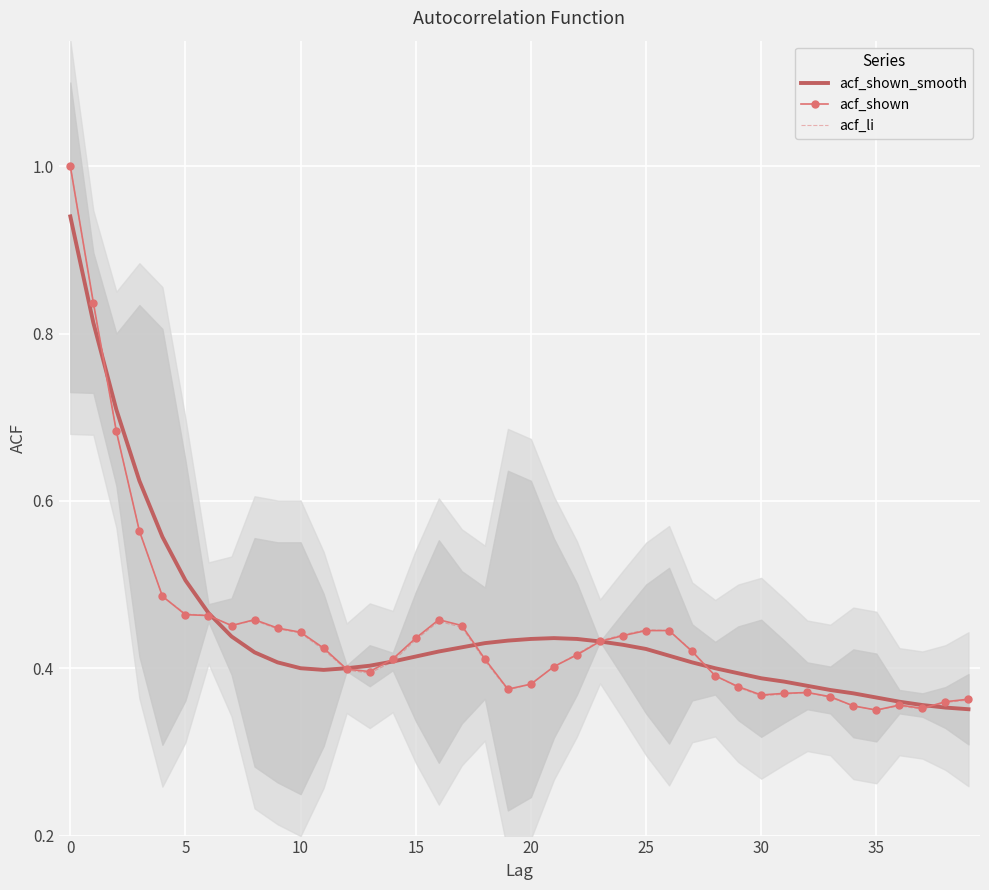

Is the value of acf_shown at 10 greater than the value of acf_shown_smooth at 5?

No